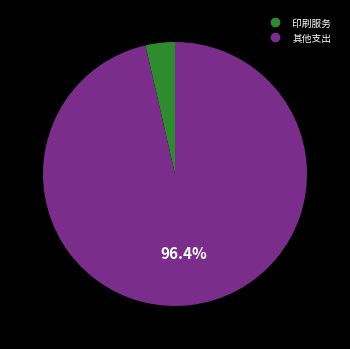

Is there any slice that represents more than half of the pie?

Yes